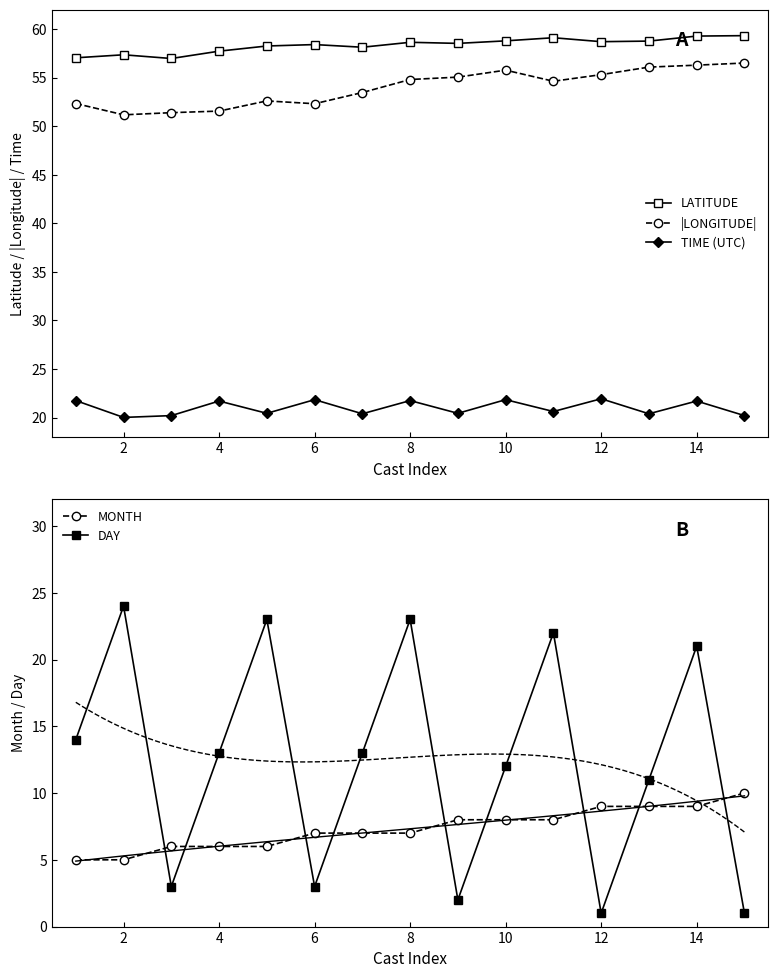

What is the average value of the |LONGITUDE| series?

54.0